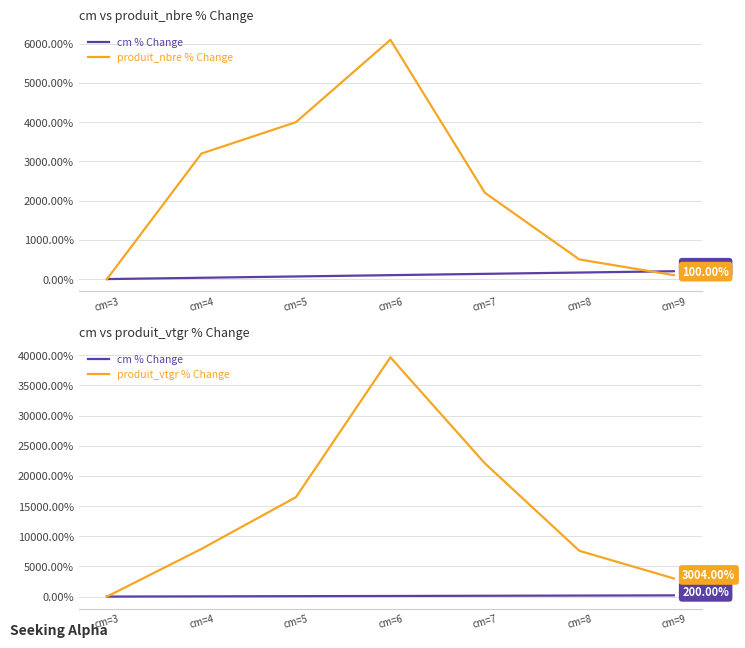

Which label corresponds to the smallest value in the chart?

cm=3